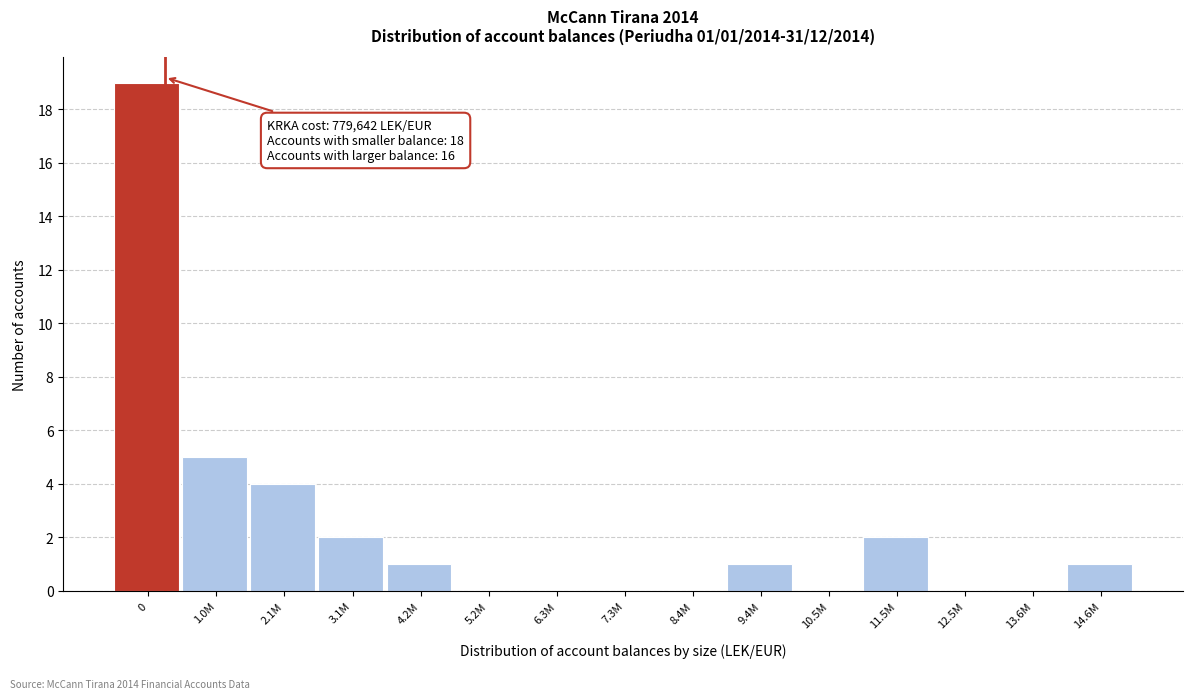

Reading left to right, list all the values displayed in this chart.

0=19	1.0M=5	2.1M=4	3.1M=2	4.2M=1	5.2M=0	6.3M=0	7.3M=0	8.4M=0	9.4M=1	10.5M=0	11.5M=2	12.5M=0	13.6M=0	14.6M=1